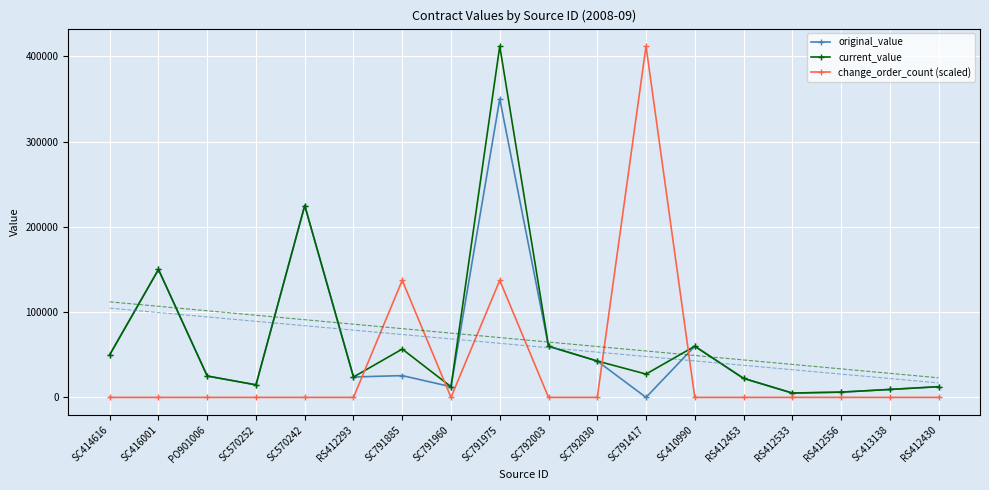

What position from the left is RS412453?

14